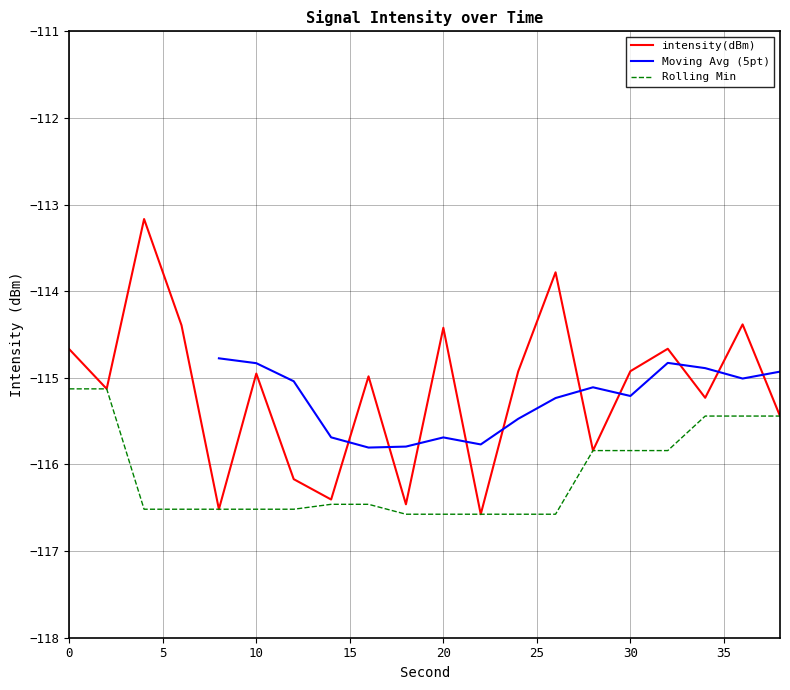

How many points are lower than both their immediate neighbors (excluding endpoints)?

7